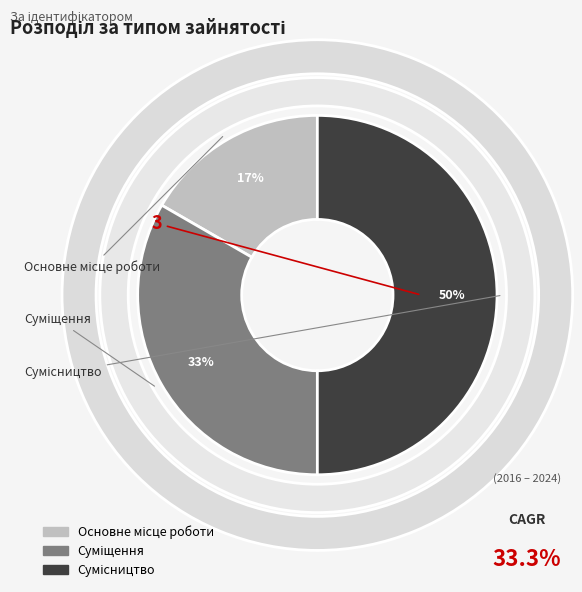

To the nearest percent, what is the difference between the largest and smallest slice percentages?

33%